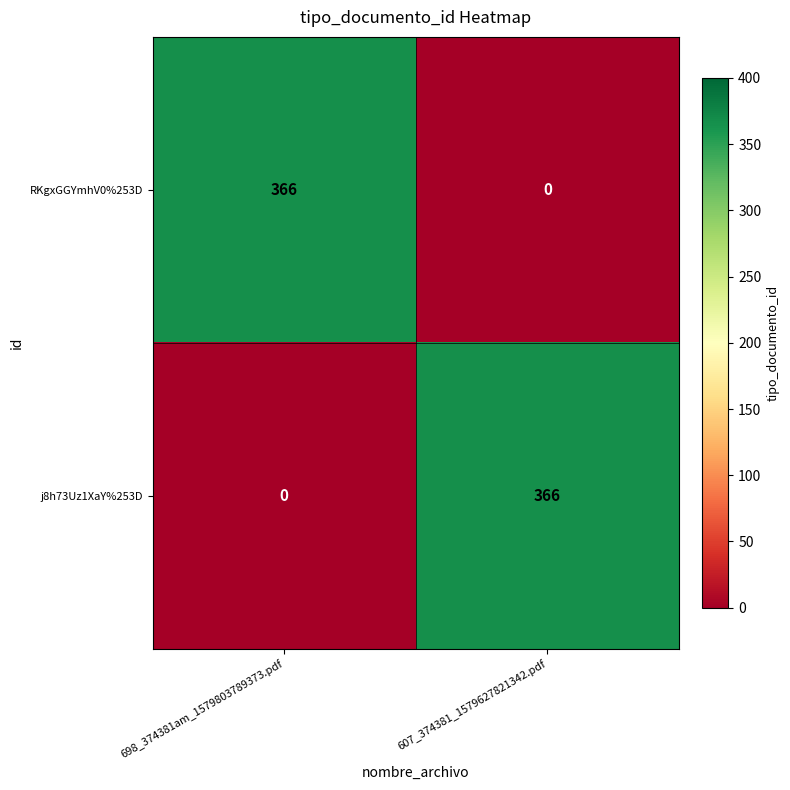

What is the sum of the j8h73Uz1XaY%253D values at 607_374381_1579627821342.pdf and 698_374381am_1579803789373.pdf?

366